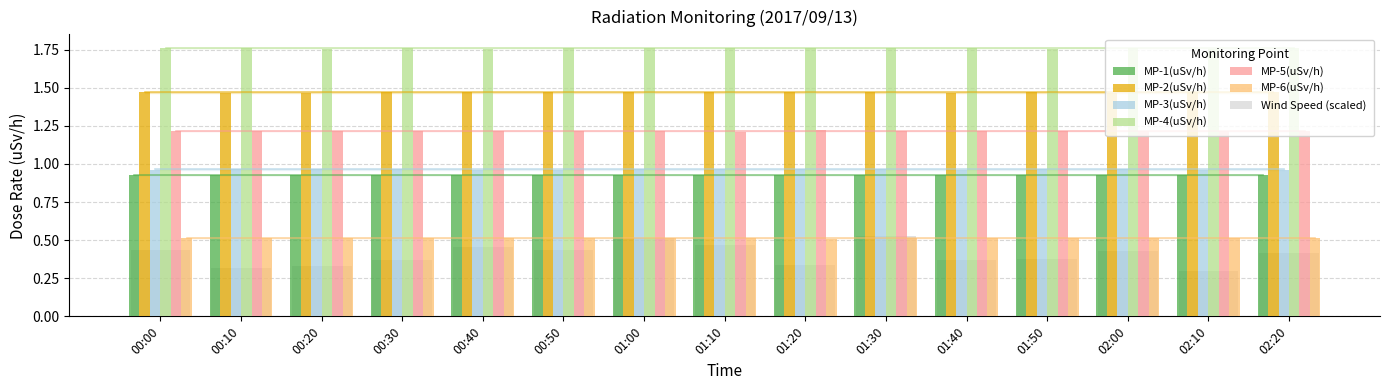

Reading left to right, what are all the values shown in this chart?

MP-1(uSv/h): 00:00=0.9	00:10=0.9	00:20=0.9	00:30=0.9	00:40=0.9	00:50=0.9	01:00=0.9	01:10=0.9	01:20=0.9	01:30=0.9	01:40=0.9	01:50=0.9	02:00=0.9	02:10=0.9	02:20=0.9
MP-2(uSv/h): 00:00=1.5	00:10=1.5	00:20=1.5	00:30=1.5	00:40=1.5	00:50=1.5	01:00=1.5	01:10=1.5	01:20=1.5	01:30=1.5	01:40=1.5	01:50=1.5	02:00=1.5	02:10=1.5	02:20=1.5
MP-3(uSv/h): 00:00=1.0	00:10=1.0	00:20=1.0	00:30=1.0	00:40=1.0	00:50=1.0	01:00=1.0	01:10=1.0	01:20=1.0	01:30=1.0	01:40=1.0	01:50=1.0	02:00=1.0	02:10=1.0	02:20=1.0
MP-4(uSv/h): 00:00=1.8	00:10=1.8	00:20=1.8	00:30=1.8	00:40=1.8	00:50=1.8	01:00=1.8	01:10=1.8	01:20=1.8	01:30=1.8	01:40=1.8	01:50=1.8	02:00=1.8	02:10=1.8	02:20=1.8
MP-5(uSv/h): 00:00=1.2	00:10=1.2	00:20=1.2	00:30=1.2	00:40=1.2	00:50=1.2	01:00=1.2	01:10=1.2	01:20=1.2	01:30=1.2	01:40=1.2	01:50=1.2	02:00=1.2	02:10=1.2	02:20=1.2
MP-6(uSv/h): 00:00=0.5	00:10=0.5	00:20=0.5	00:30=0.5	00:40=0.5	00:50=0.5	01:00=0.5	01:10=0.5	01:20=0.5	01:30=0.5	01:40=0.5	01:50=0.5	02:00=0.5	02:10=0.5	02:20=0.5